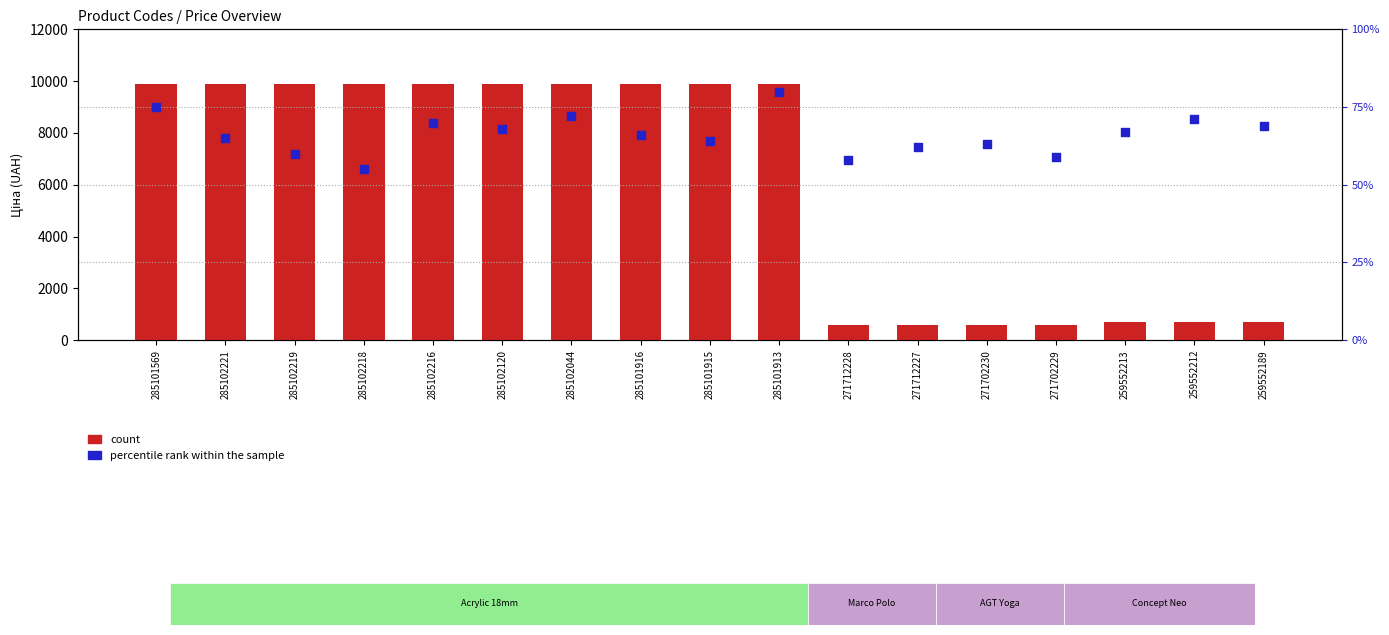

Is the value of count at 271702230 greater than the value of percentile rank within the sample at 285102218?

Yes